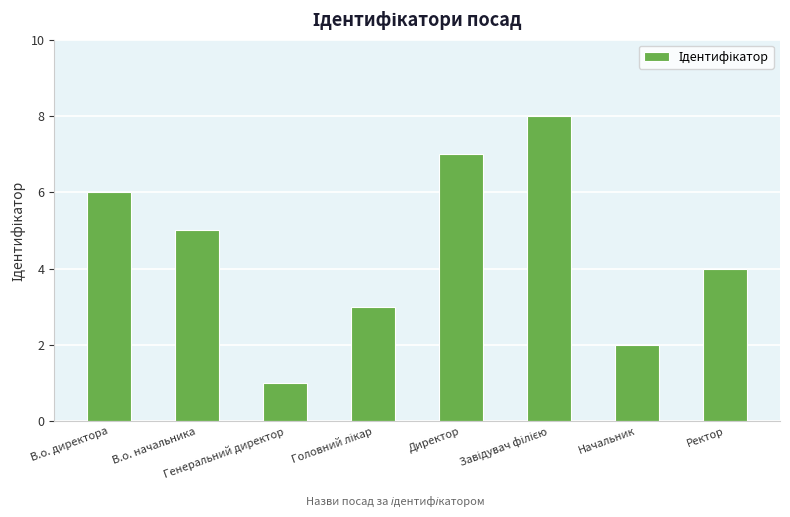

What is the difference between the maximum and second lowest values?

6